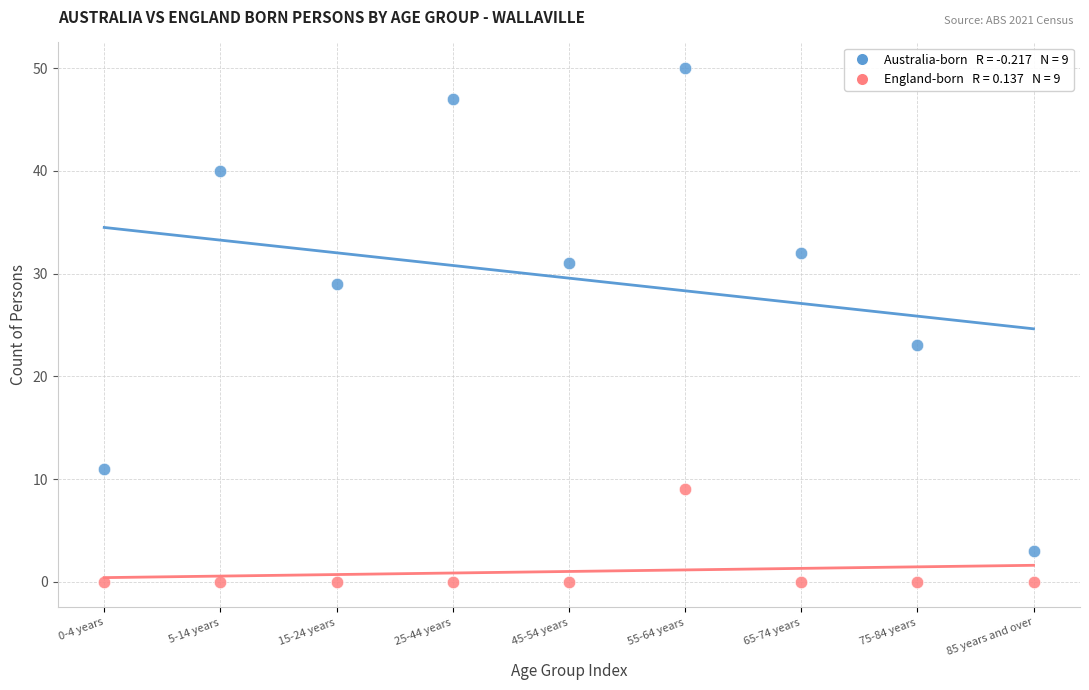

Across all data points, what is the range of Y values (max minus min)?

50